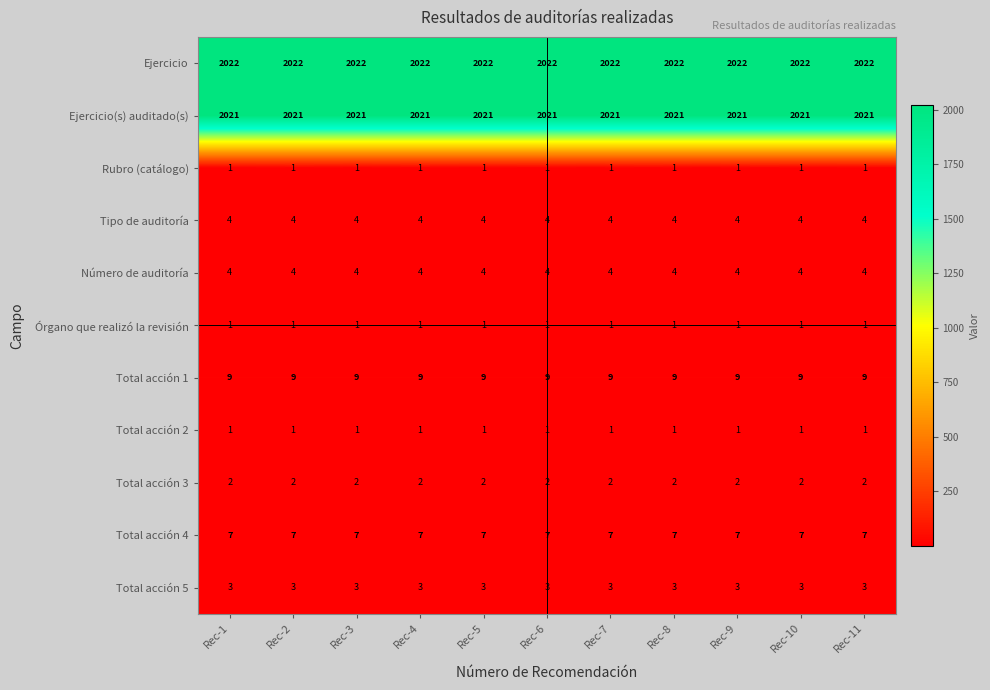

What is the greatest value displayed?

2022